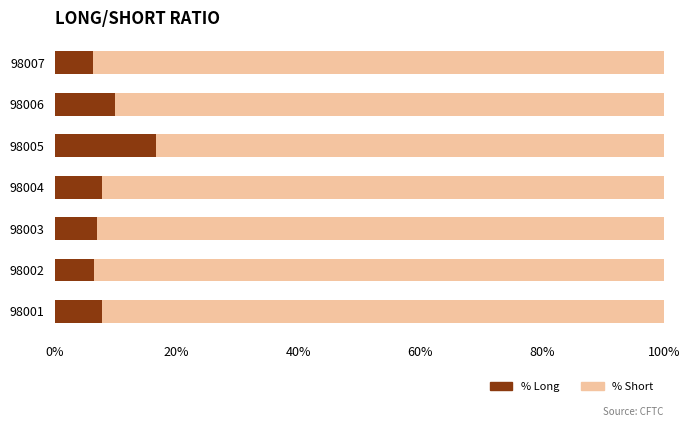

What is the sum of all % Long values?

61.6